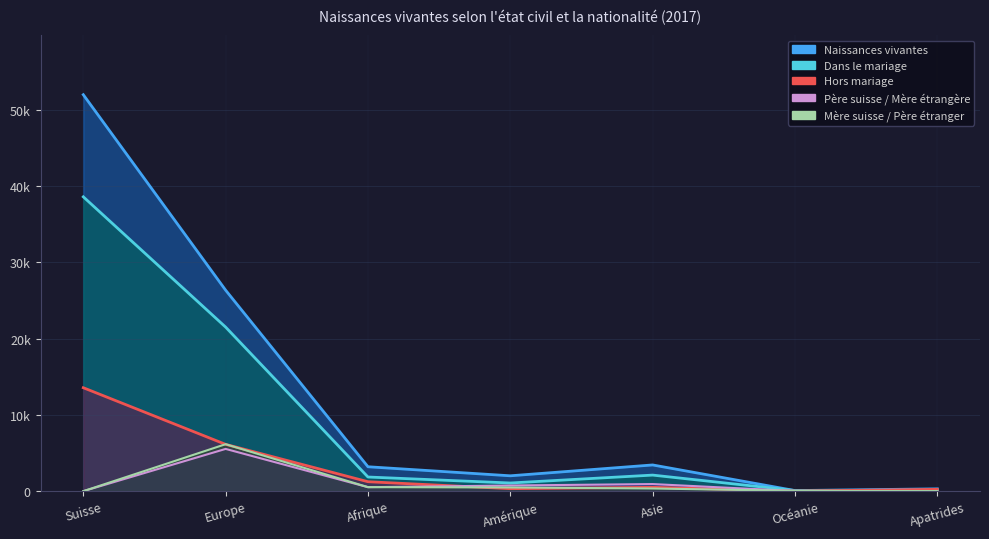

True or false: Père suisse / Mère étrangère and Hors mariage cross at least once.

True